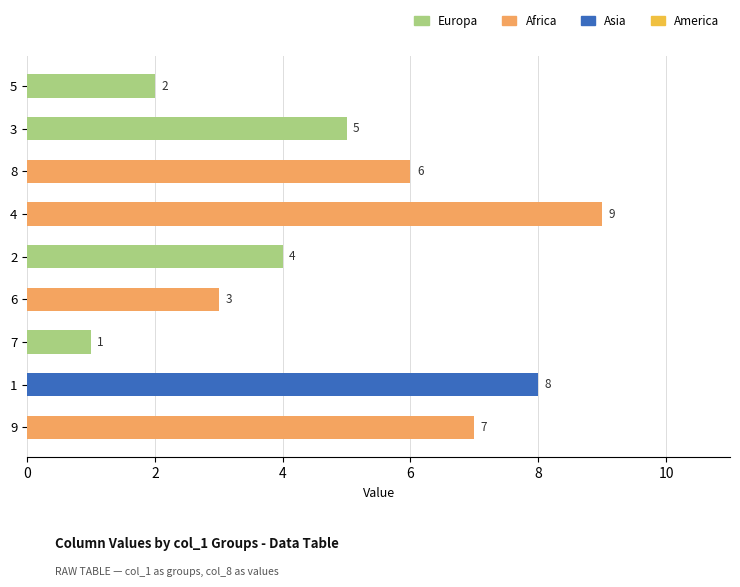

Reading bottom to top, list all the values displayed in this chart.

7	8	1	3	4	9	6	5	2